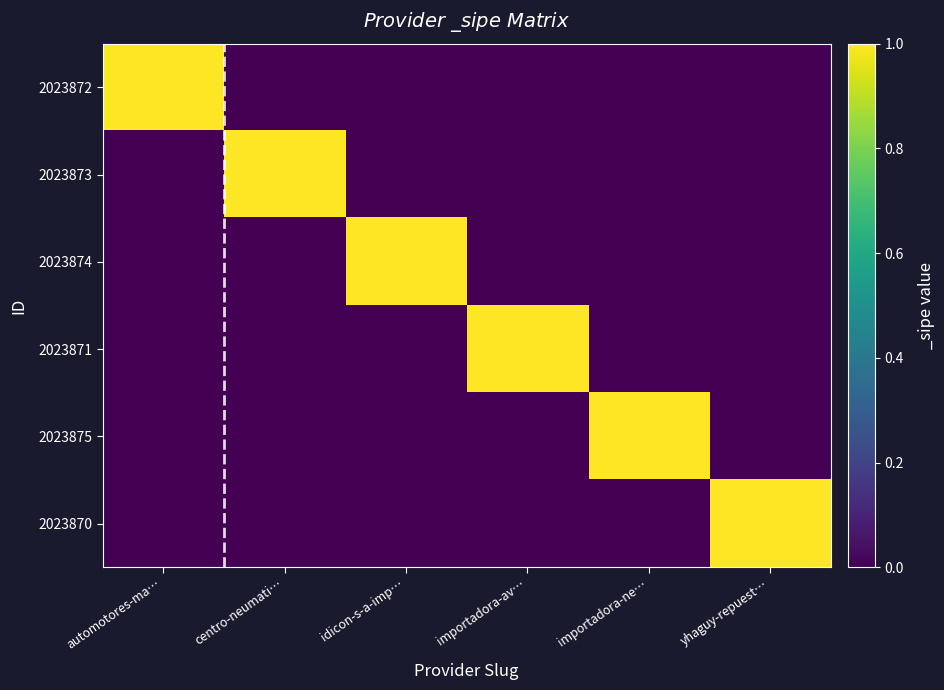

Reading left to right, transcribe all the data shown in this chart.

2023872: automotores-ma…=1	centro-neumati…=0	idicon-s-a-imp…=0	importadora-av…=0	importadora-ne…=0	yhaguy-repuest…=0
2023873: automotores-ma…=0	centro-neumati…=1	idicon-s-a-imp…=0	importadora-av…=0	importadora-ne…=0	yhaguy-repuest…=0
2023874: automotores-ma…=0	centro-neumati…=0	idicon-s-a-imp…=1	importadora-av…=0	importadora-ne…=0	yhaguy-repuest…=0
2023871: automotores-ma…=0	centro-neumati…=0	idicon-s-a-imp…=0	importadora-av…=1	importadora-ne…=0	yhaguy-repuest…=0
2023875: automotores-ma…=0	centro-neumati…=0	idicon-s-a-imp…=0	importadora-av…=0	importadora-ne…=1	yhaguy-repuest…=0
2023870: automotores-ma…=0	centro-neumati…=0	idicon-s-a-imp…=0	importadora-av…=0	importadora-ne…=0	yhaguy-repuest…=1